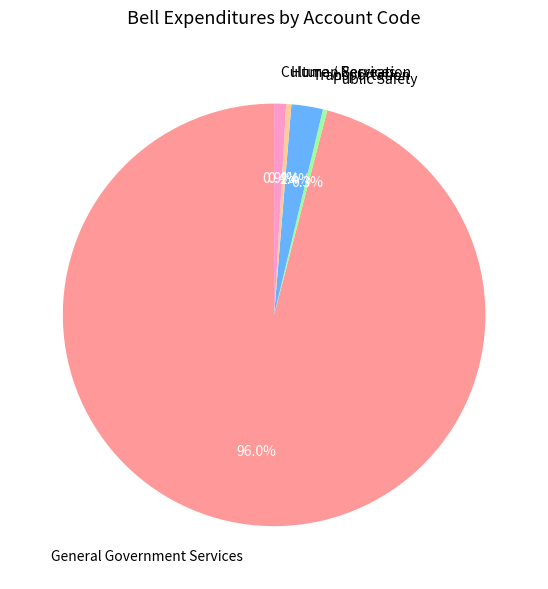

Which category has the biggest portion of the pie?

General Government Services